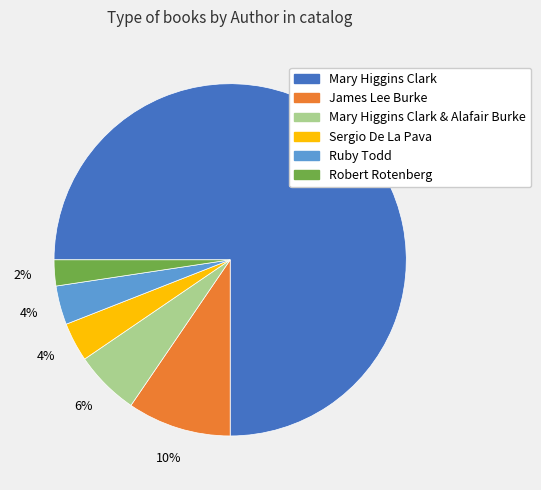

Between Robert Rotenberg and Sergio De La Pava, which is larger?

Sergio De La Pava